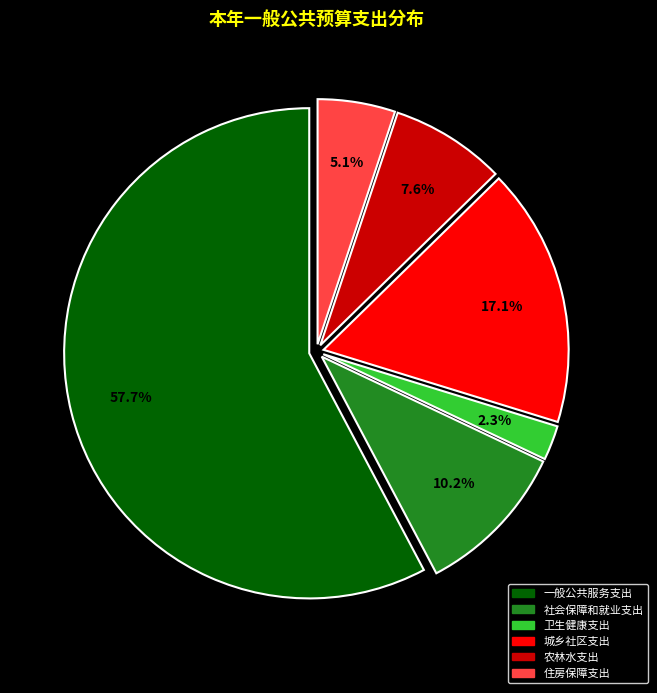

What is the ratio of the value at 住房保障支出 to the value at 卫生健康支出?

2.2